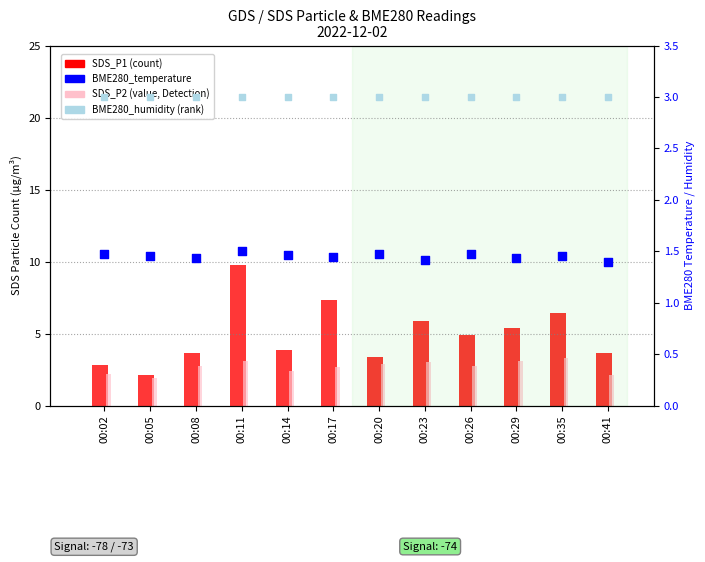

Is the value of SDS_P1 at 00:08 greater than the value of SDS_P2 at 00:23?

Yes